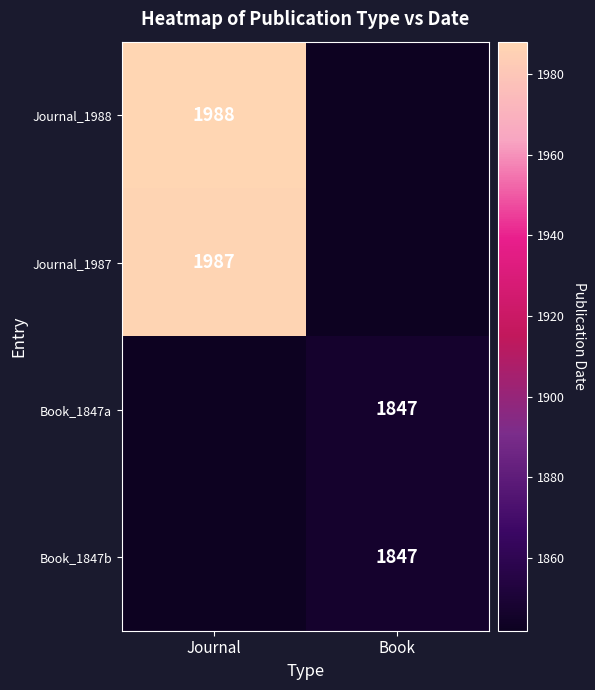

What is the total value across all series at Journal?

7659